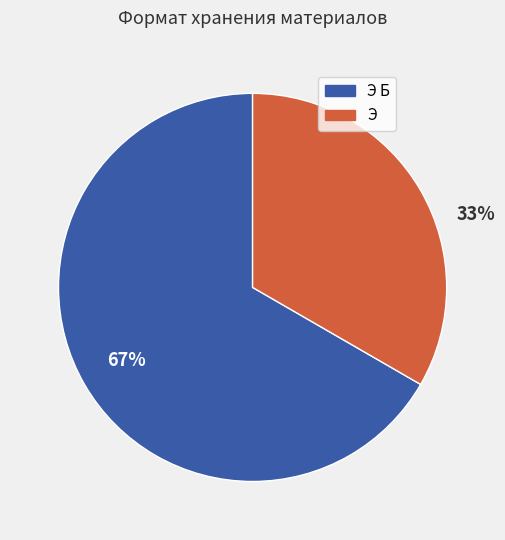

Is there any slice that represents more than half of the pie?

Yes